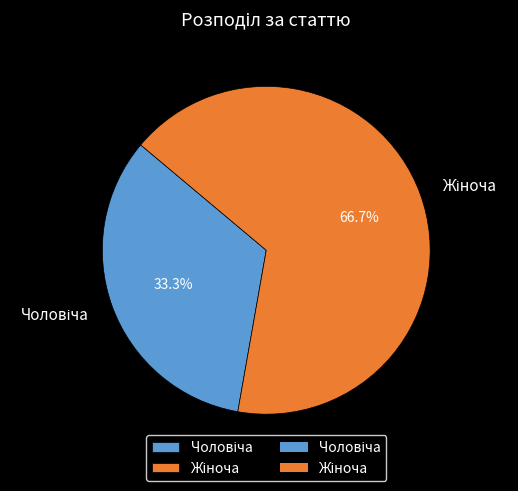

Is there any slice that represents more than half of the pie?

Yes